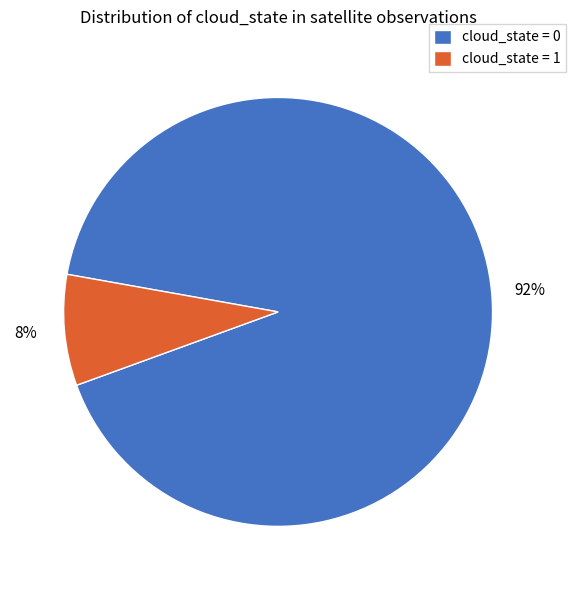

Is it true that cloud_state = 0 is 99% of the pie?

False